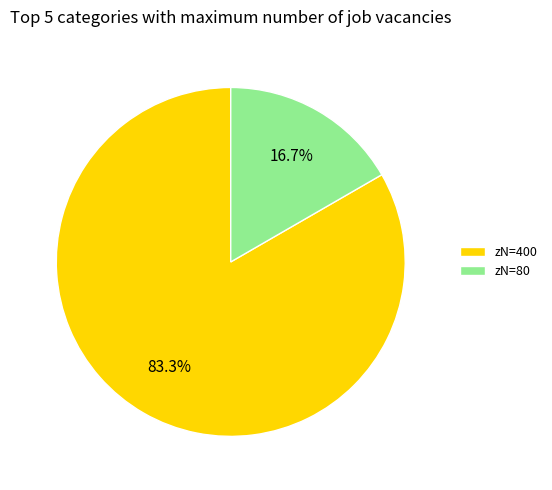

How much of the chart is everything except zN=400?

16.7%